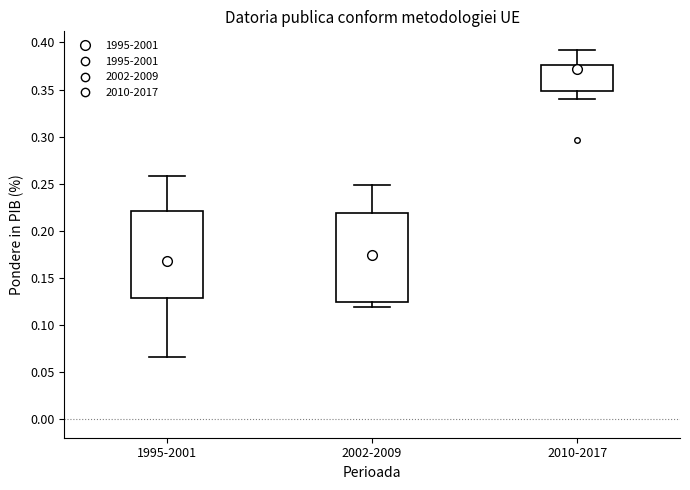

Which box has the lowest median line?

1995-2001